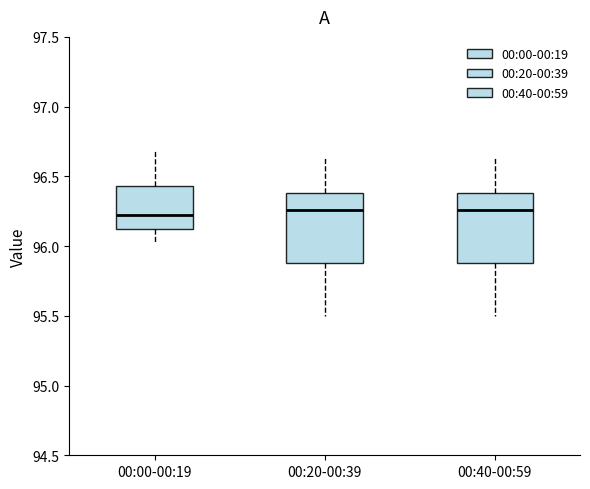

Reading left to right, transcribe this box plot: for each box, give where its median line is, the range the box spans, and where its two whiskers end, as read against the y-axis. The values are not printed on the chart, so give them approximately, as read against the axis.

00:00-00:19: median 96.20, box 96.10 to 96.45, whiskers 96.05 to 96.70
00:20-00:39: median 96.25, box 95.90 to 96.40, whiskers 95.50 to 96.65
00:40-00:59: median 96.25, box 95.90 to 96.40, whiskers 95.50 to 96.65